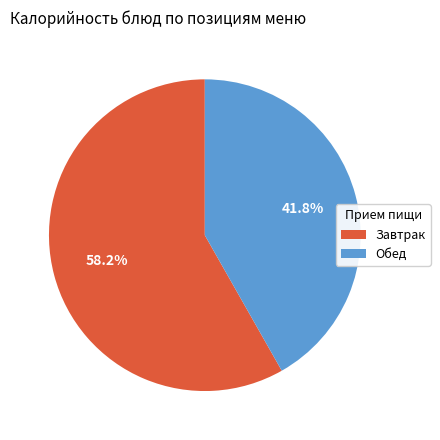

Is there any slice that represents more than half of the pie?

Yes